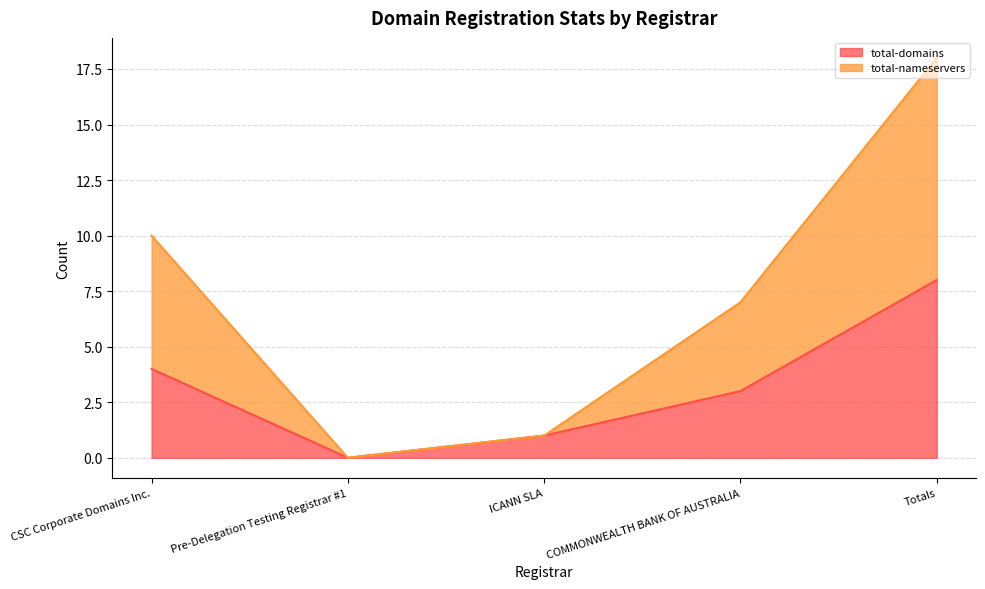

Between COMMONWEALTH BANK OF AUSTRALIA and Totals, which is larger?

Totals